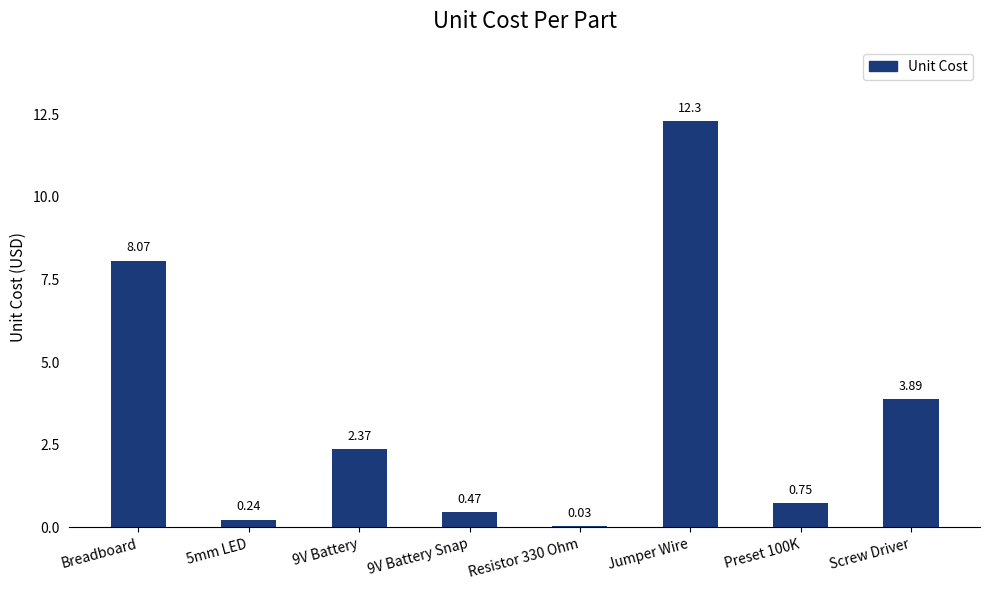

Approximately how many times larger is the value at 9V Battery compared to Breadboard?

0.3